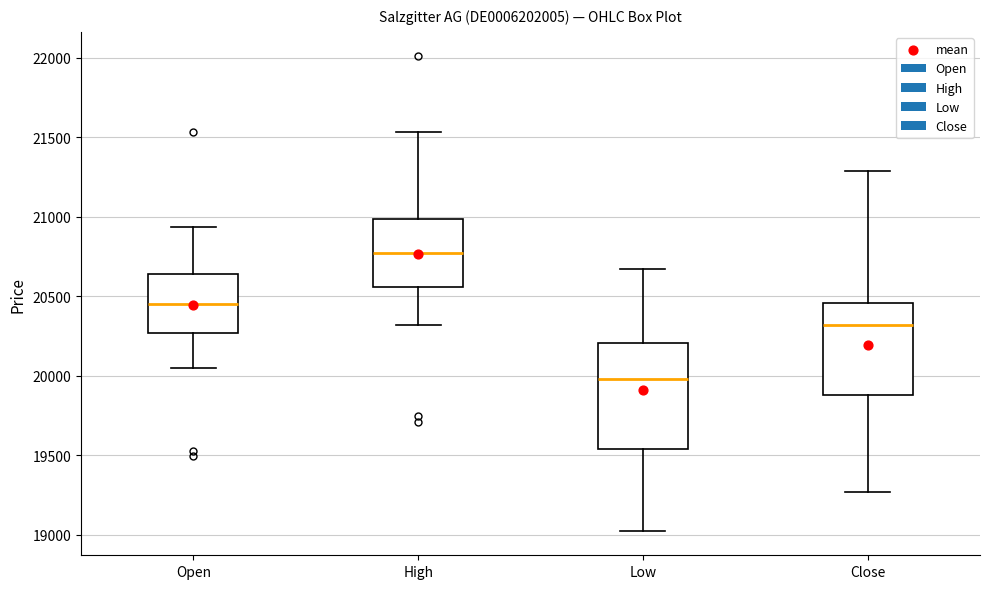

Reading left to right, read every box against the y-axis: the position of its median line, the range the box covers, and the ends of its whiskers. The values are not printed on the chart, so give them approximately, as read against the axis.

Open: median 20450, box 20250 to 20650, whiskers 20050 to 20950
High: median 20750, box 20550 to 21000, whiskers 20300 to 21550
Low: median 20000, box 19550 to 20200, whiskers 19000 to 20650
Close: median 20300, box 19900 to 20450, whiskers 19250 to 21300